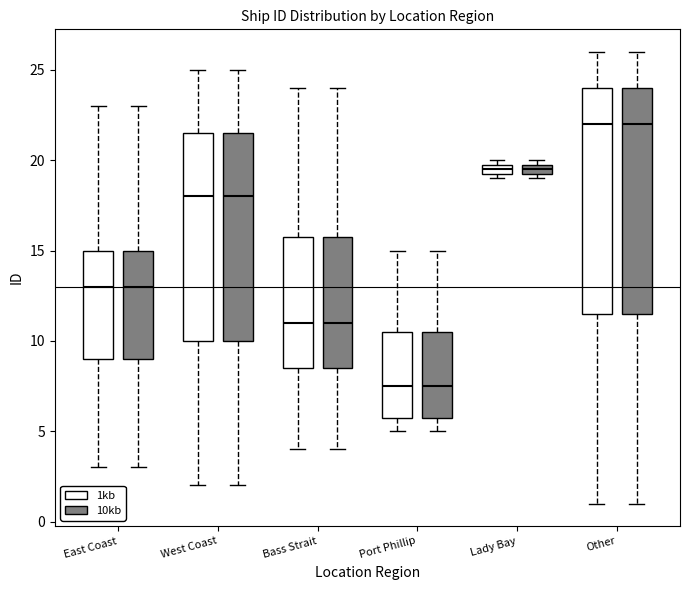

Where does the lower whisker of the box for East Coast (10kb) end on the y-axis? The values are not printed on the chart, so give them approximately, as read against the axis.

3.0